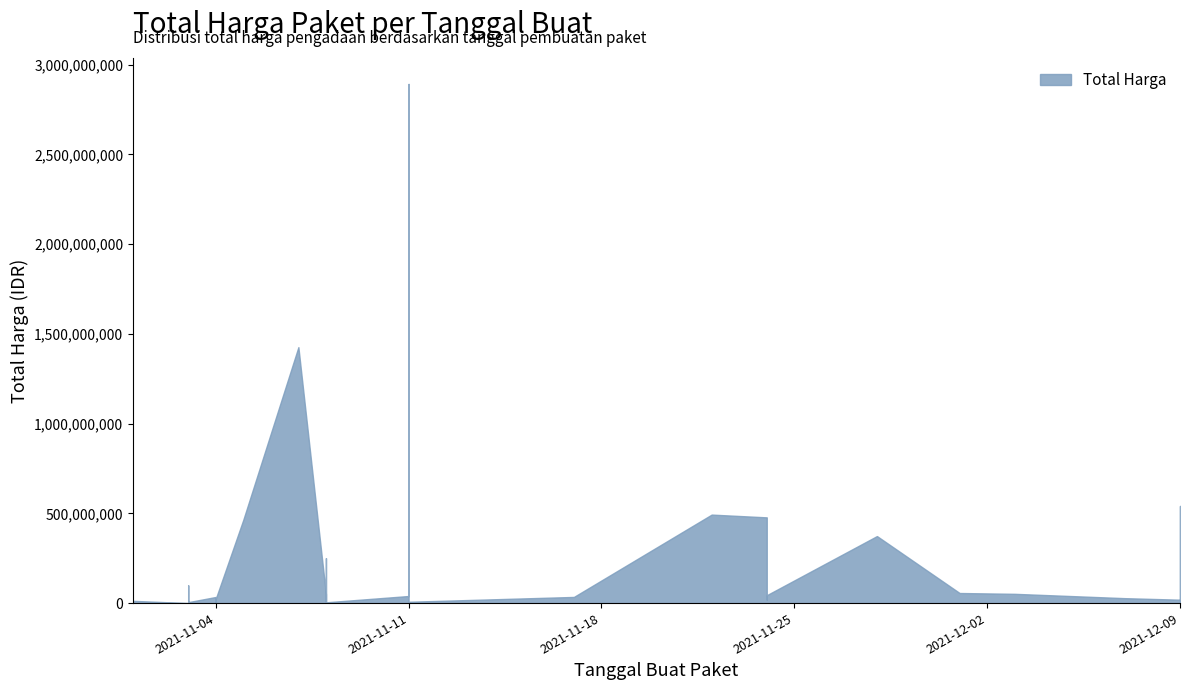

Rank the categories by value from lowest to highest.

2021-11-03, 2021-11-03, 2021-11-03, 2021-11-01, 2021-11-04, 2021-11-03, 2021-11-08, 2021-11-03, 2021-11-03, 2021-11-11, 2021-11-03, 2021-11-08, 2021-11-01, 2021-11-08, 2021-12-09, 2021-11-24, 2021-11-04, 2021-12-07, 2021-11-04, 2021-11-04, 2021-11-17, 2021-11-11, 2021-11-24, 2021-11-08, 2021-12-03, 2021-12-01, 2021-11-03, 2021-11-08, 2021-11-28, 2021-11-05, 2021-11-24, 2021-11-22, 2021-12-09, 2021-11-07, 2021-11-11